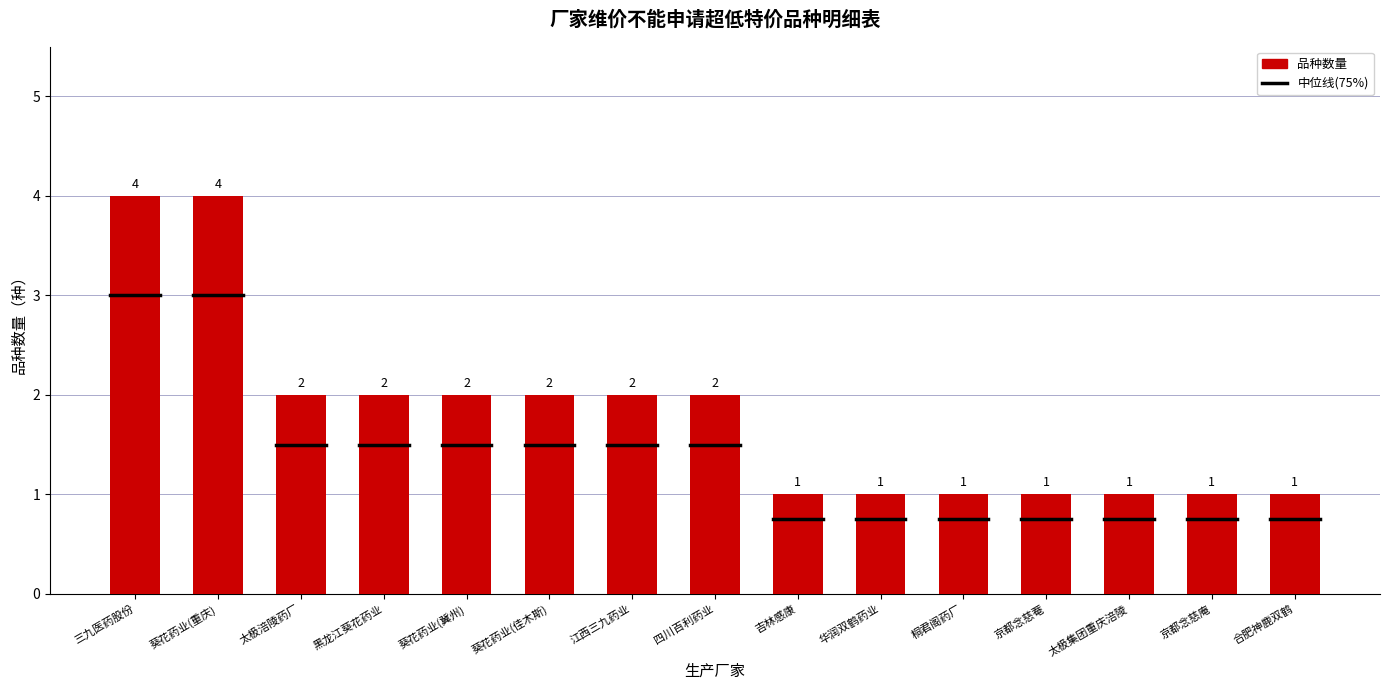

How many categories are shown in the chart?

15